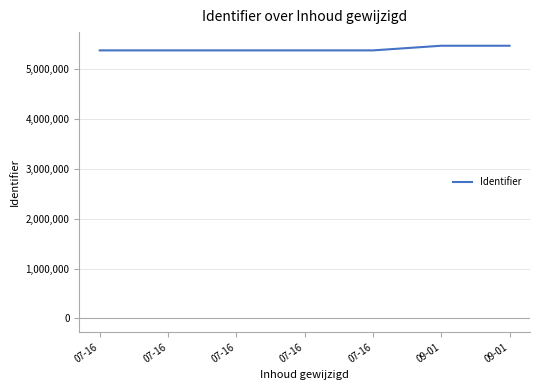

Which category has the lowest value across all series?

07-16